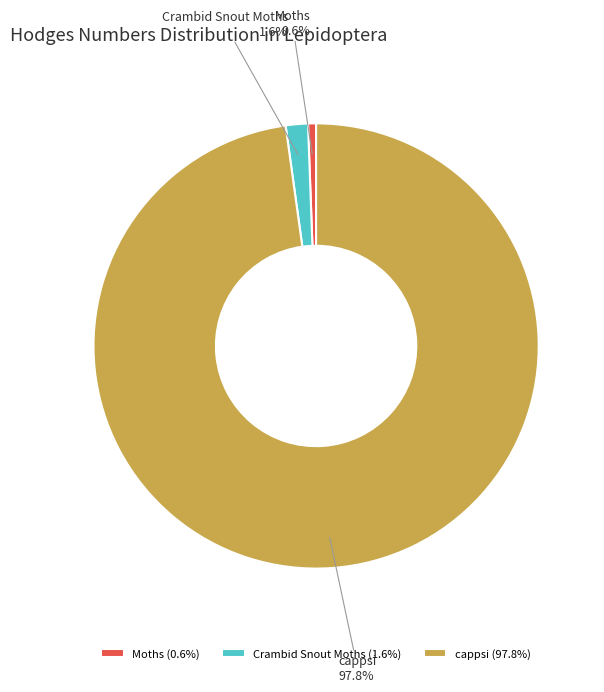

To the nearest percent, what is the difference between the largest and smallest slice percentages?

97%